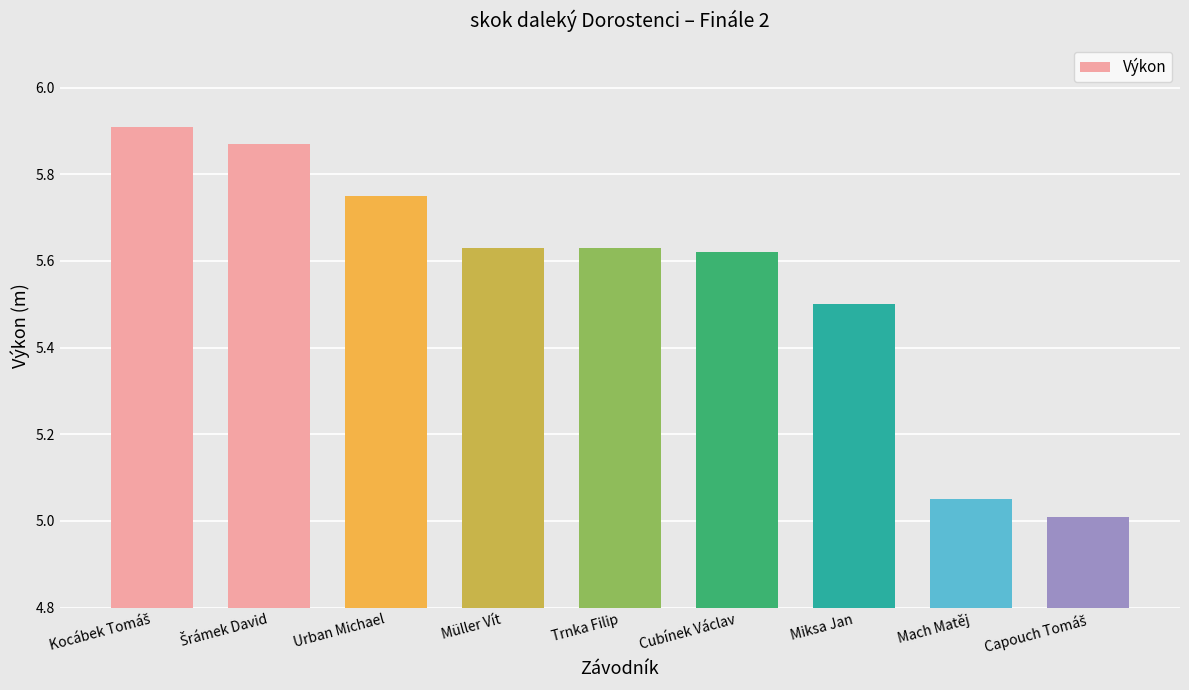

What is the sum of the values at Urban Michael and Müller Vít?

11.4